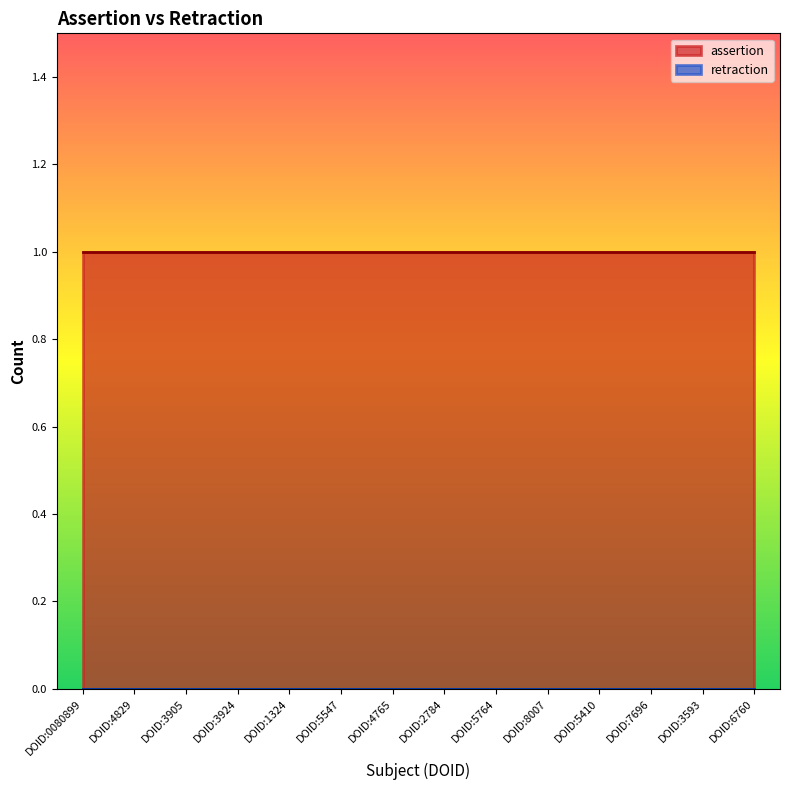

How many series are shown in this chart?

2